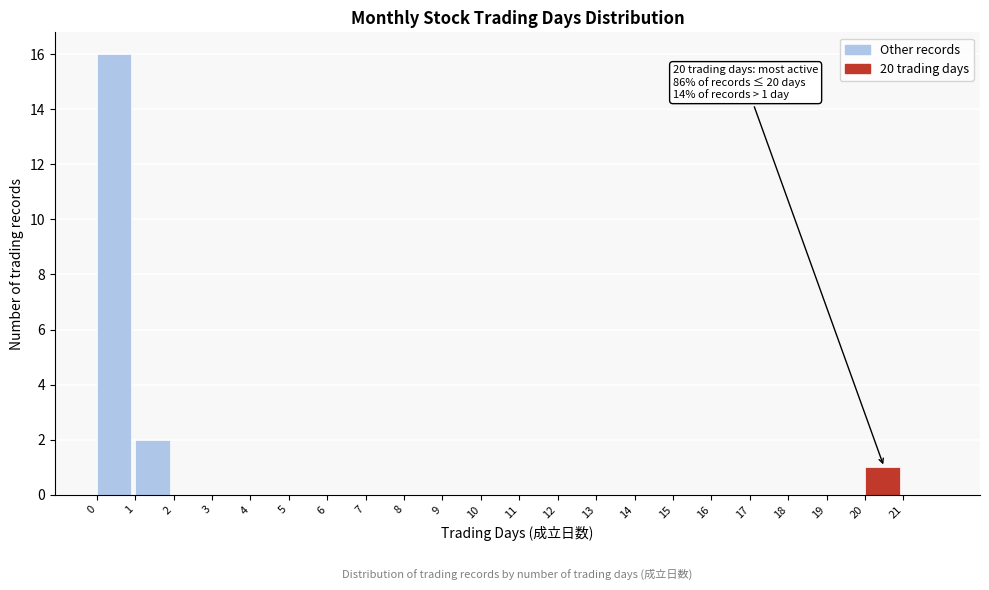

Over which range of the x-axis is the bar tallest?

0 to 1